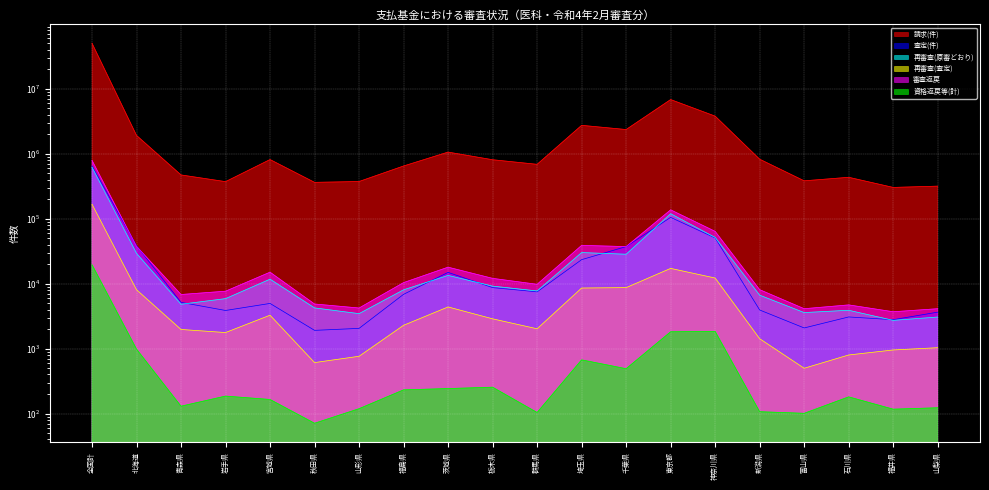

List the series in order of their peak value, lowest first.

資格返戻等(計), 再審査(査定), 再審査(原審どおり), 査定(件), 審査返戻, 請求(件)